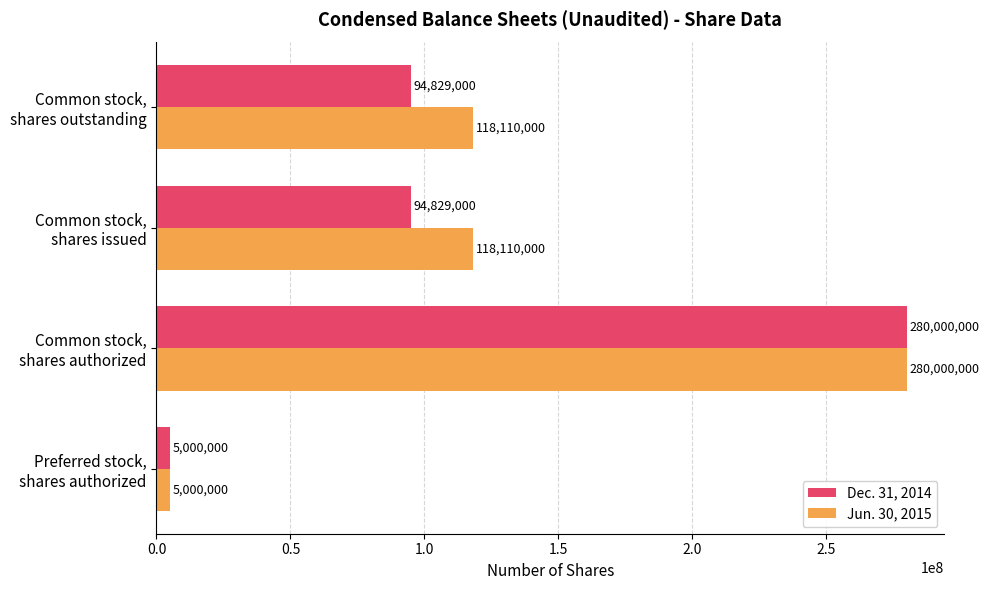

Which series has the largest total across all categories?

Jun. 30, 2015